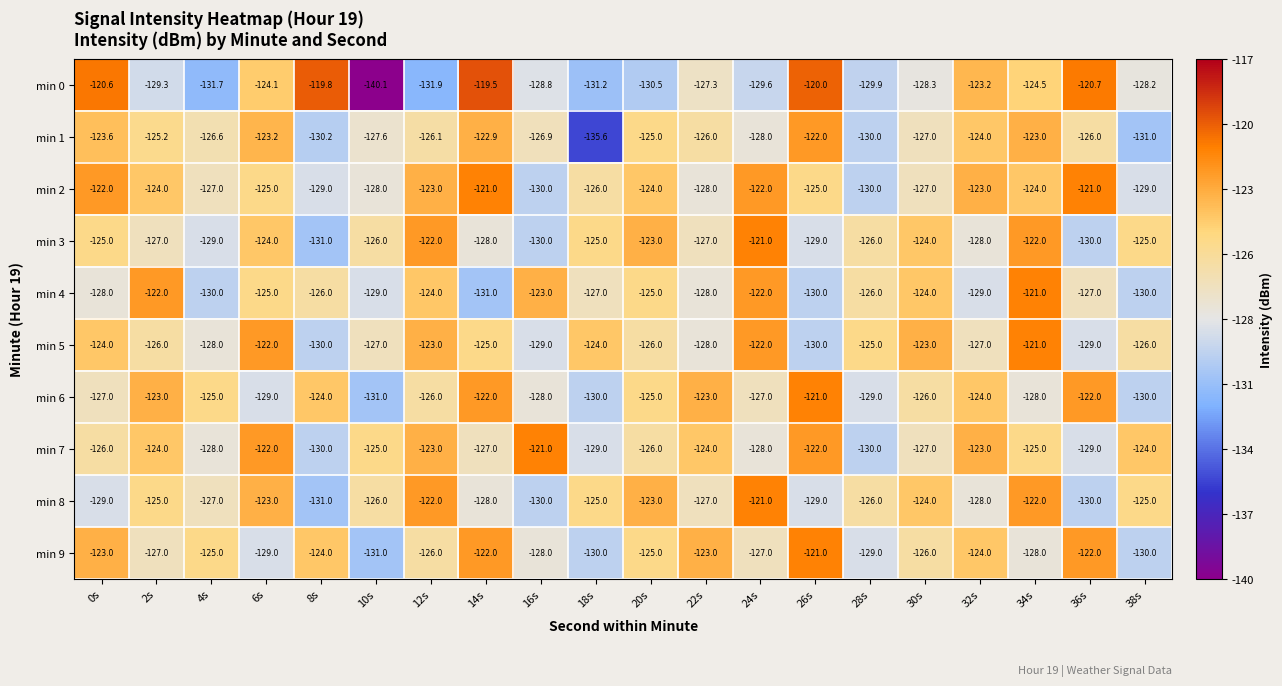

What is the difference between the maximum and second lowest values in the min 0 series?

12.4